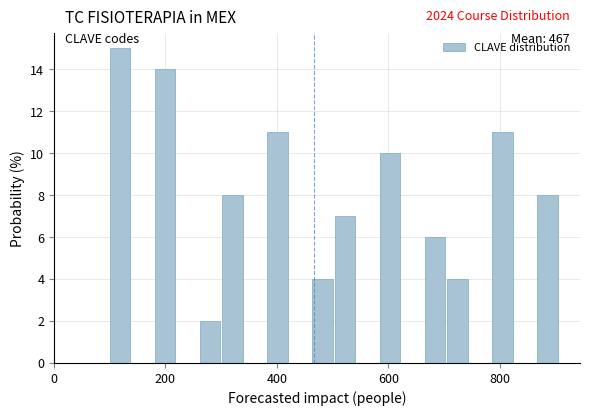

Around what value on the x-axis is the tallest bar? Give the approximate position of its centre, as read against the axis.

120